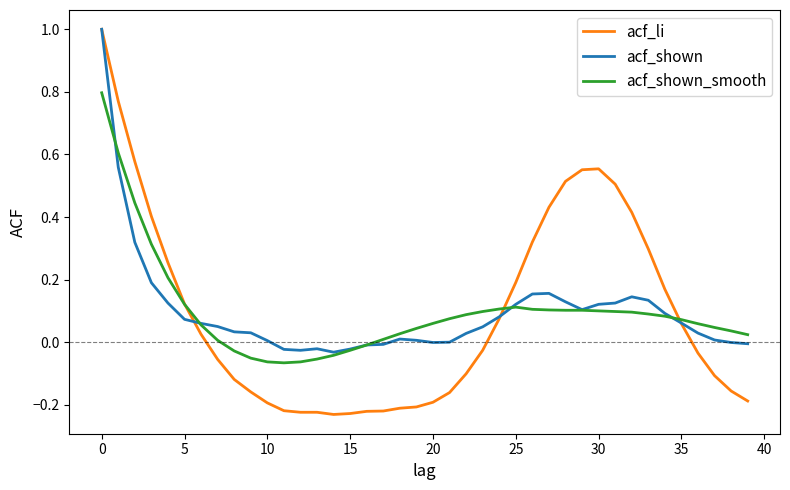

In acf_shown, how many points are lower than both neighbors (excluding endpoints)?

4